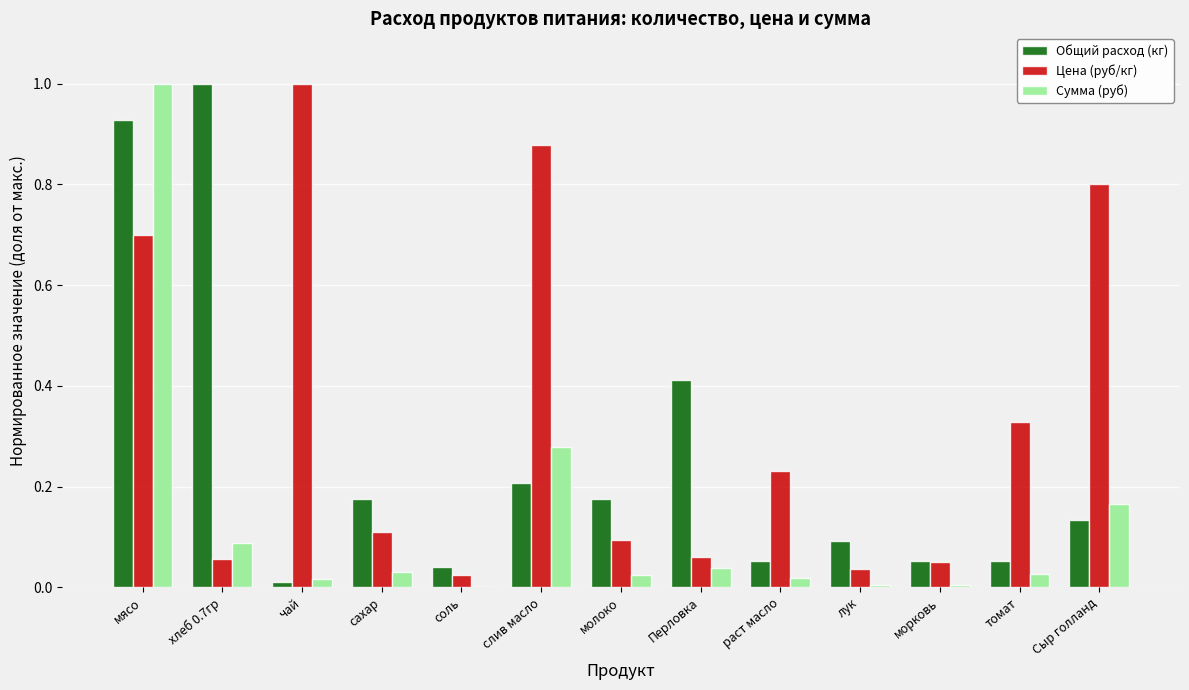

What is the sum of all Сумма (руб) values?

1.7